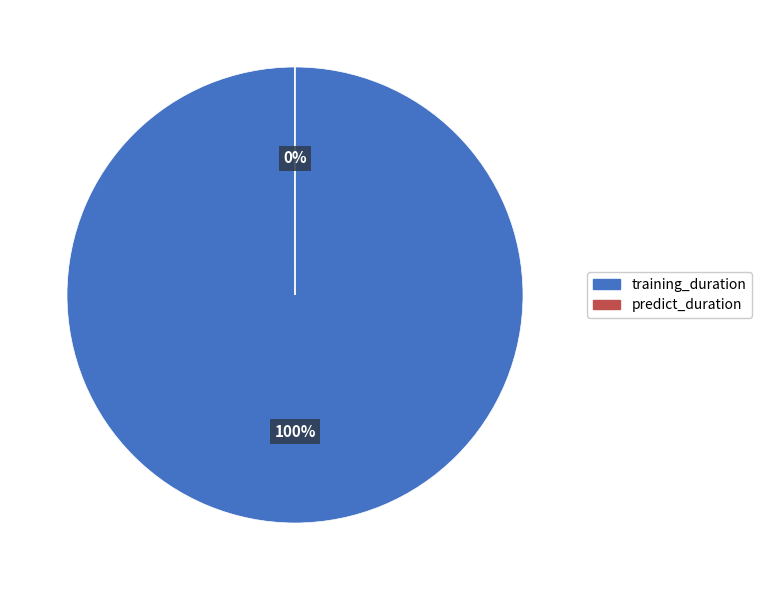

True or false: predict_duration accounts for 0% of the total.

True